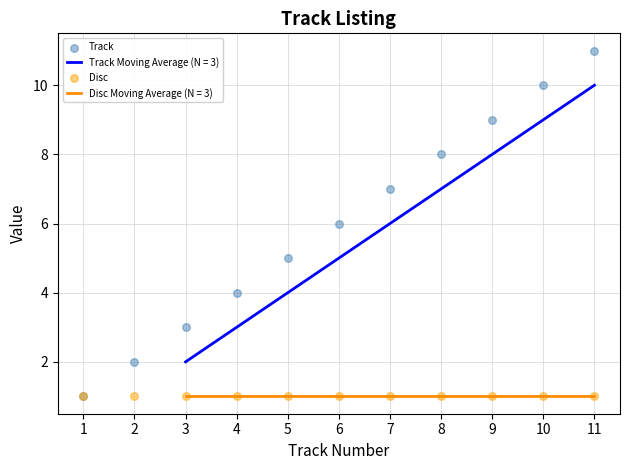

Is the value of Track at 10 greater than the value of Disc at 1?

Yes